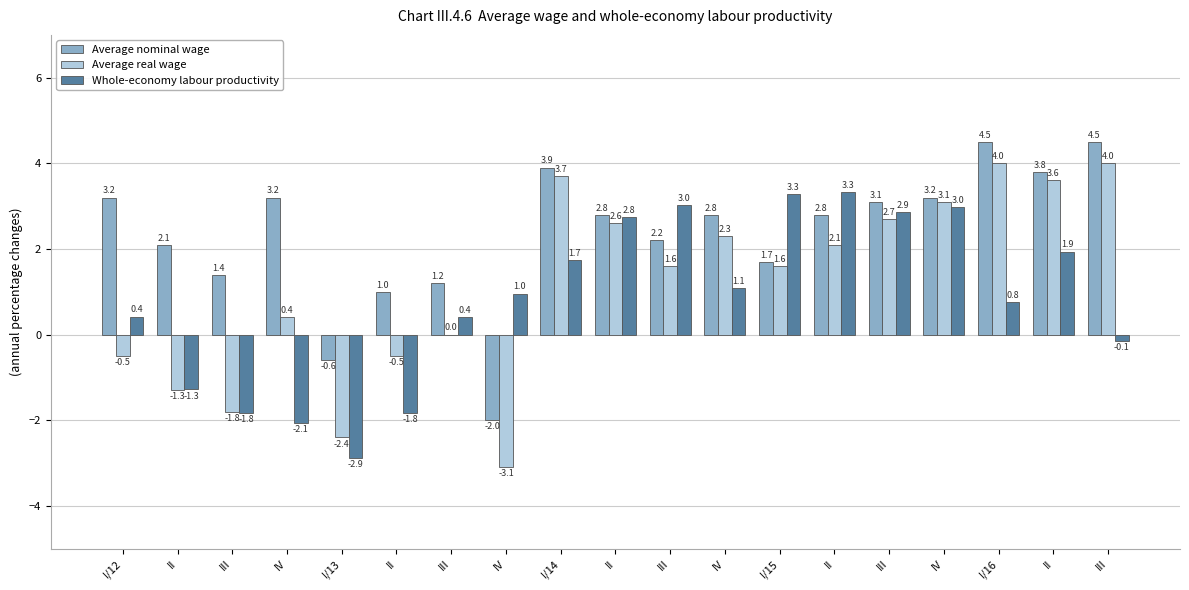

At how many categories does at least one series exceed -2?

19